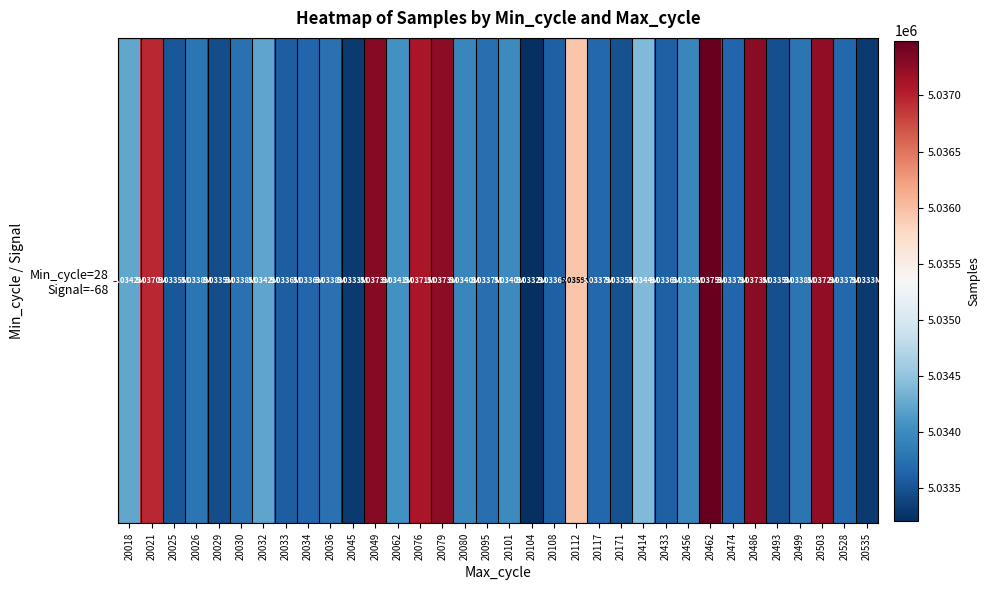

What is the average value?

5034514